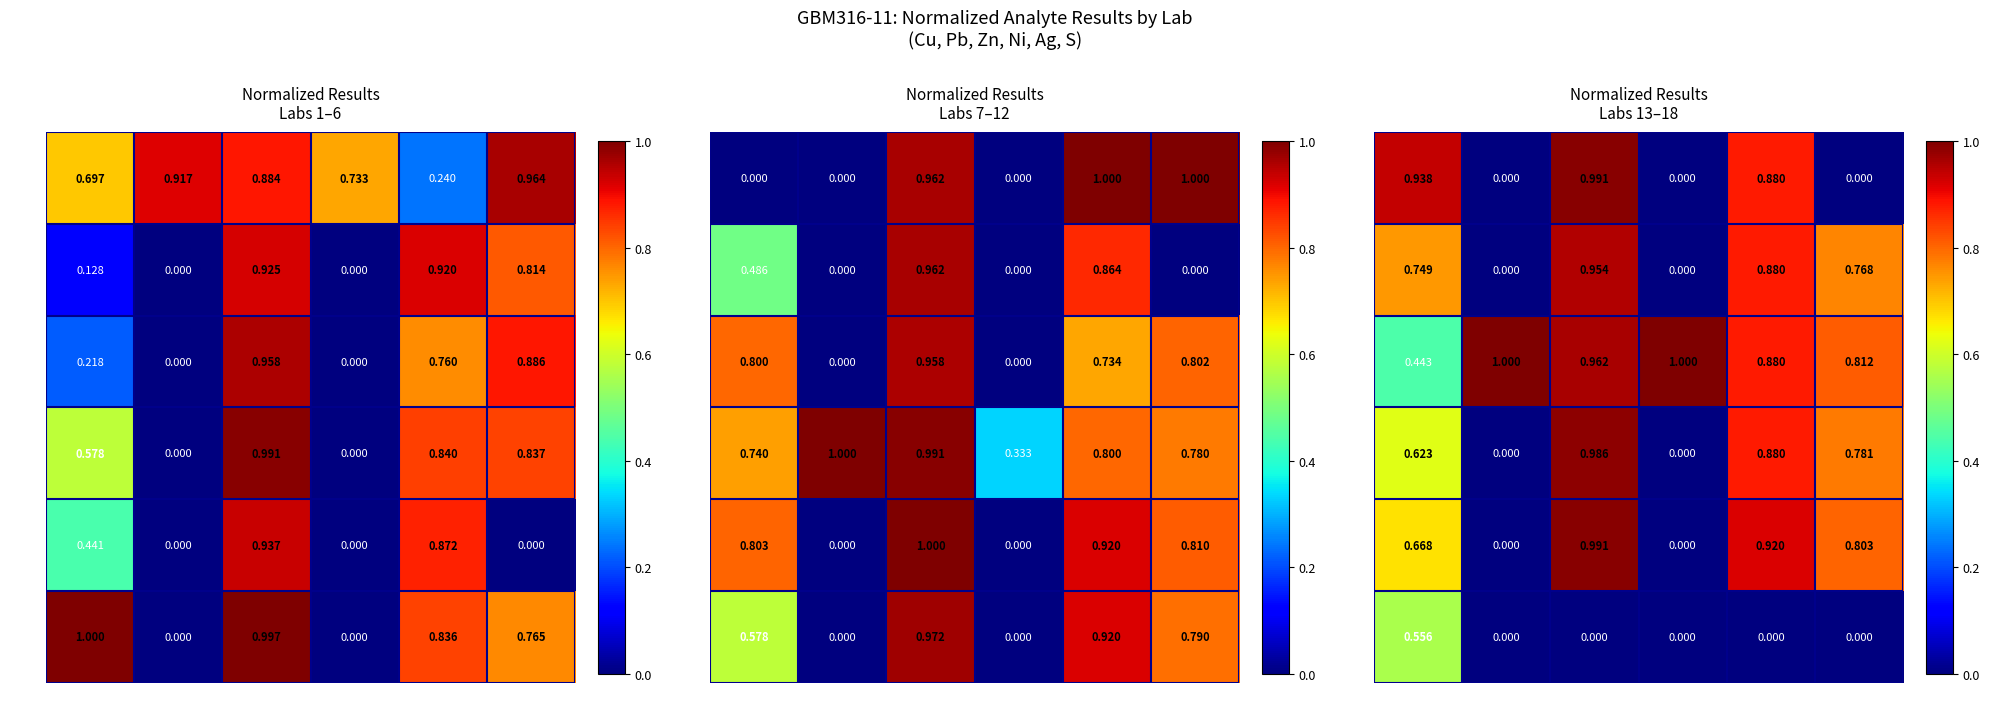

Count the number of data series in this chart.

6